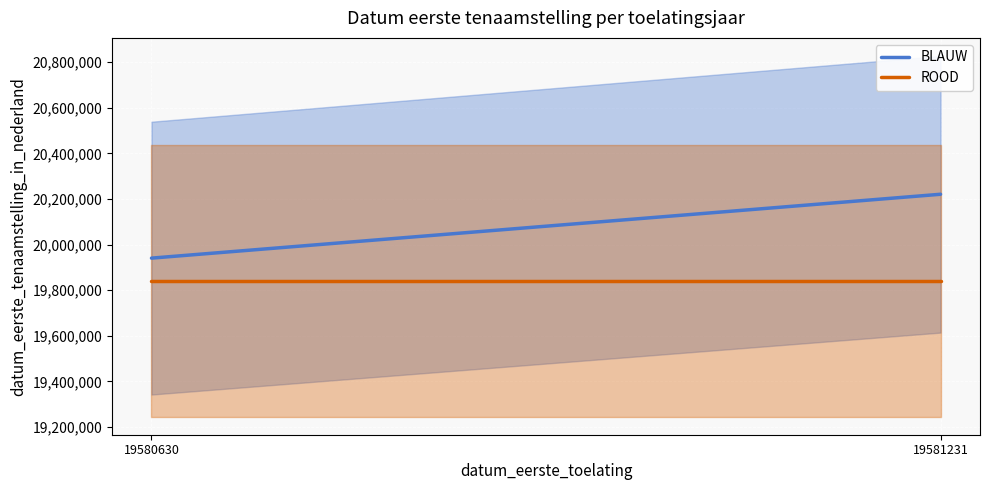

At which category is the sum across all series the highest?

19581231